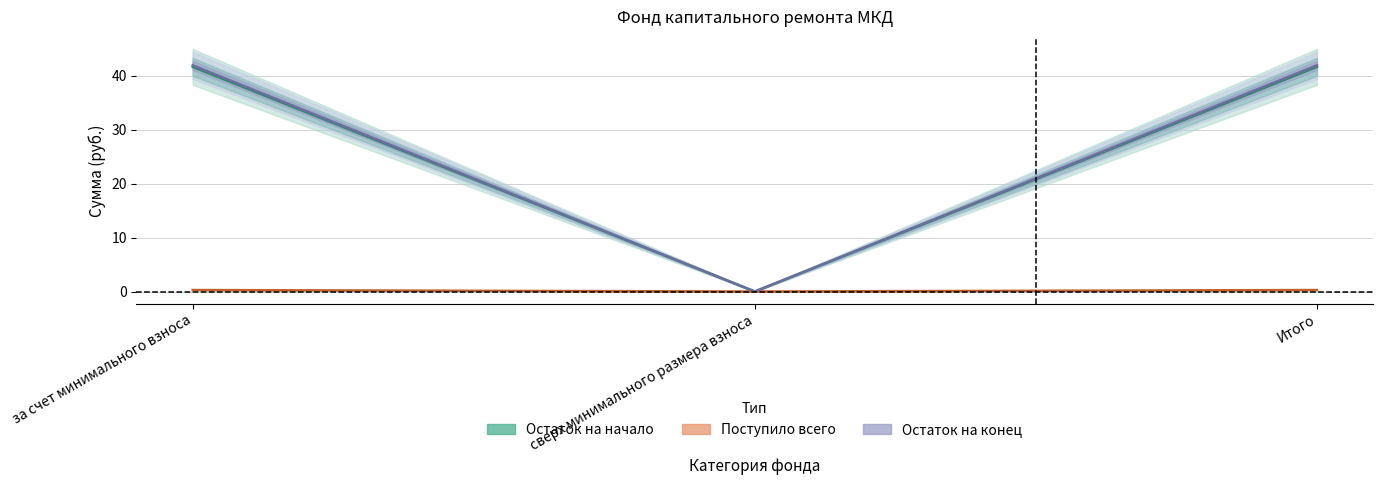

At how many categories does at least one series exceed 18?

2